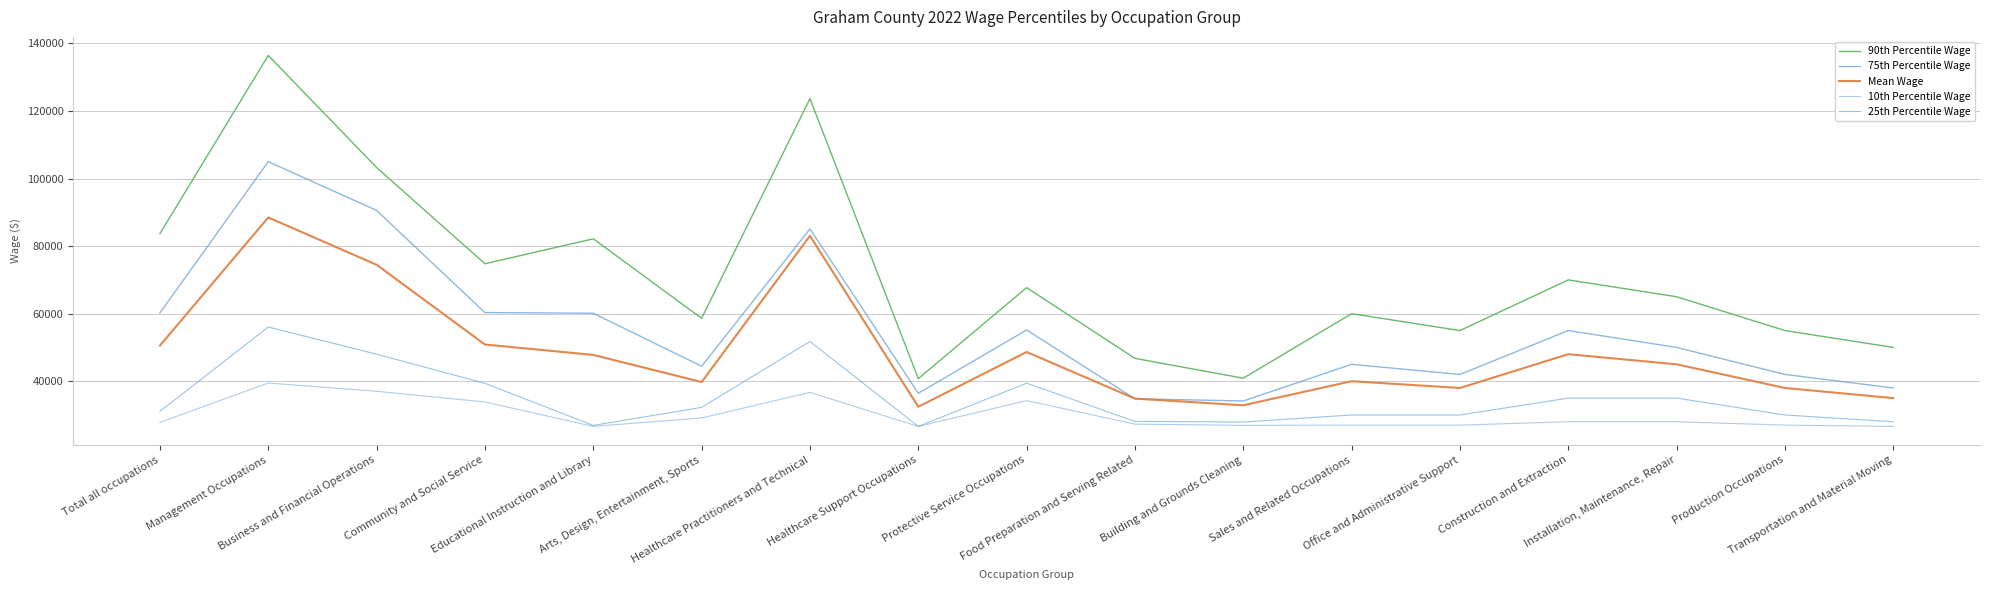

True or false: Mean Wage has more than 0 points higher than both neighbors.

True